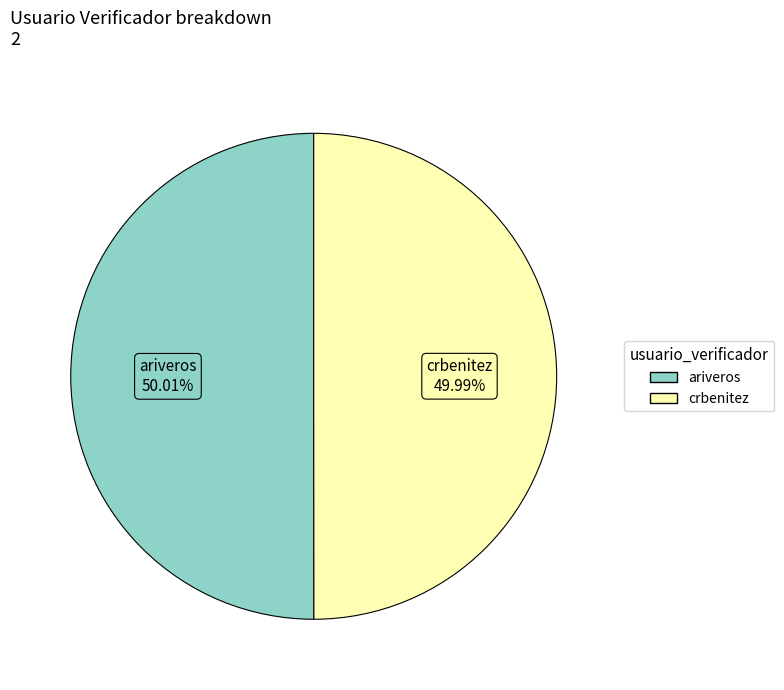

What is the ratio of the value at ariveros to the value at crbenitez?

1.0